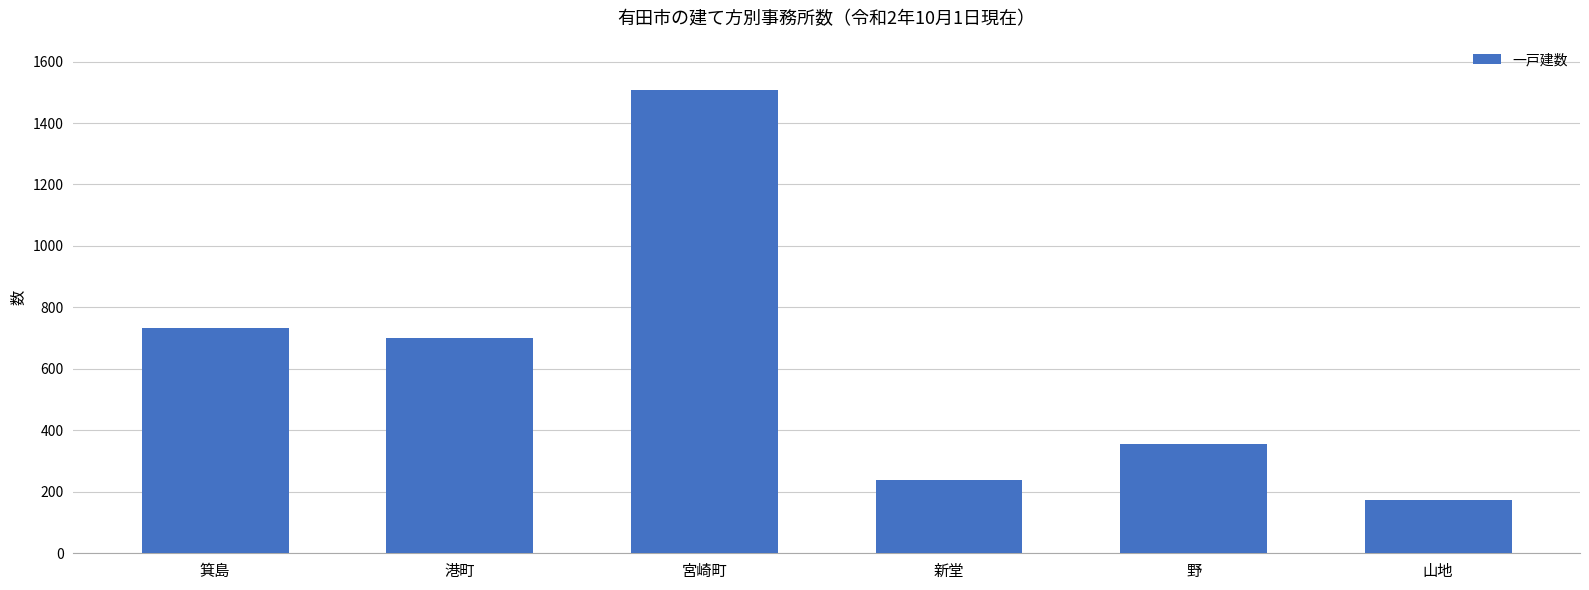

What is the difference between the values at 宮崎町 and 山地?

1336